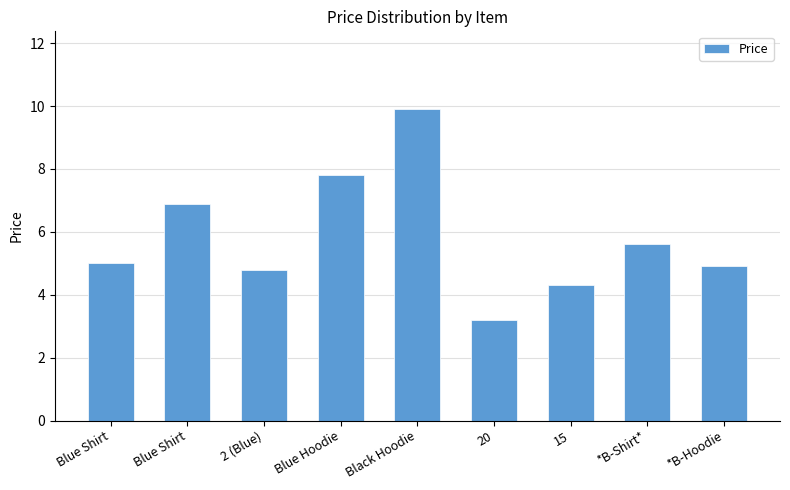

What is the label of the 1st bar from the left?

Blue Shirt